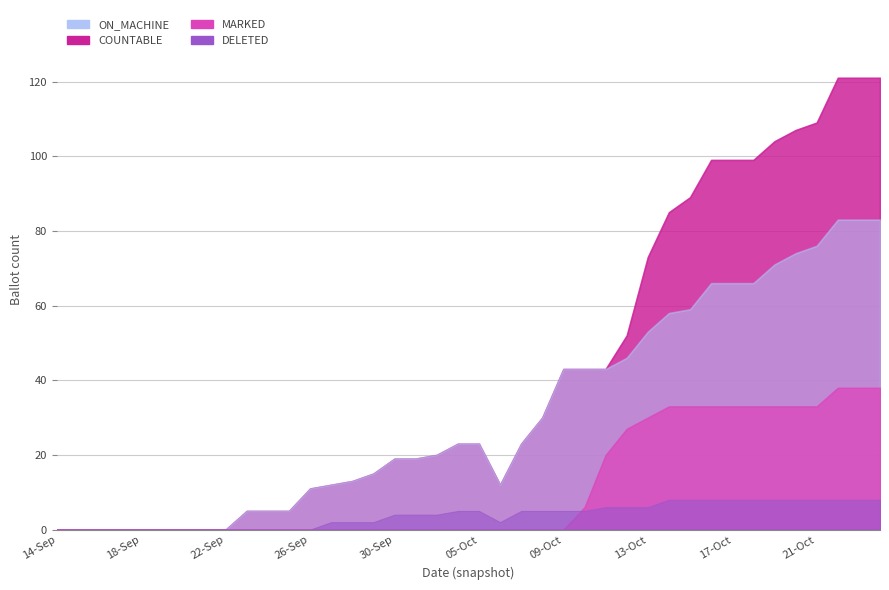

Which series has the largest range (max minus min)?

COUNTABLE